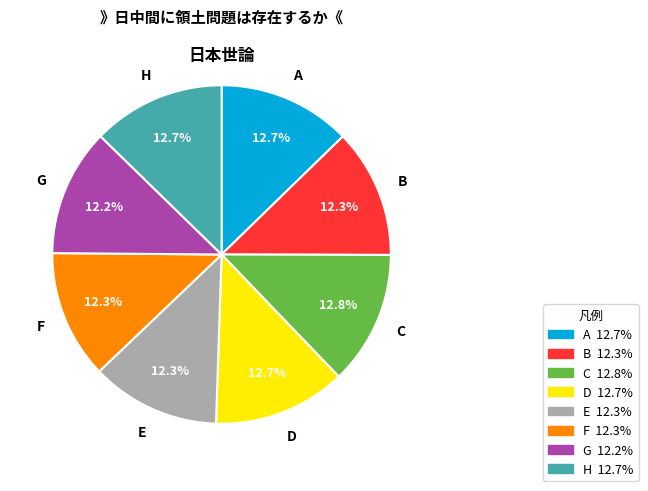

To the nearest percent, what is the difference between the largest and smallest slice percentages?

1%